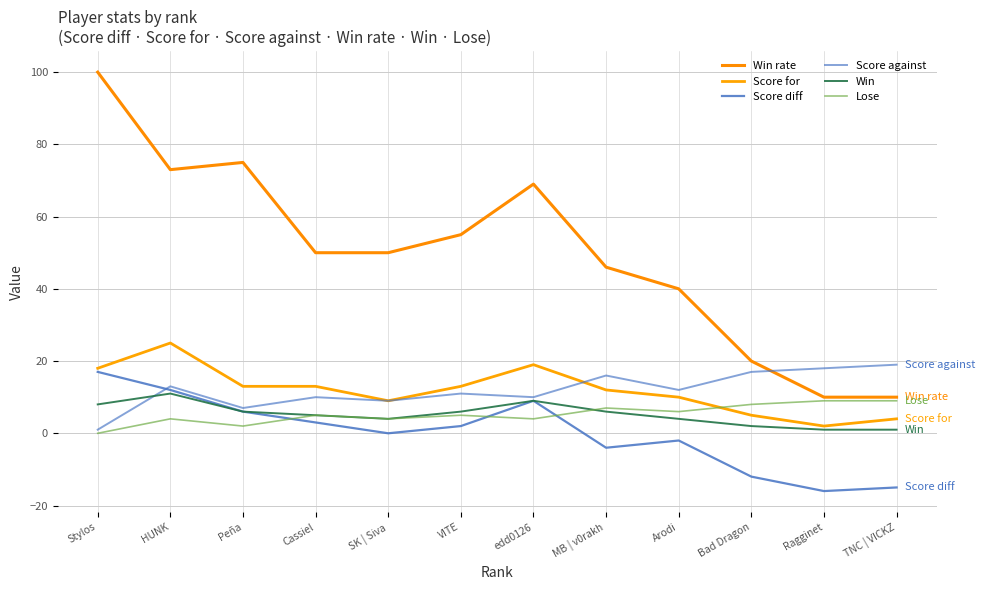

How many times do Win and Lose cross each other?

1